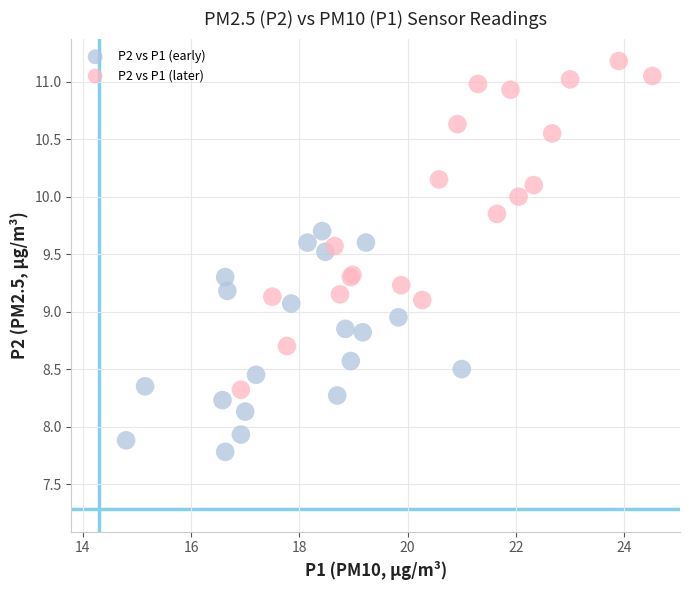

Which series reaches the maximum Y coordinate?

P2 vs P1 (later)